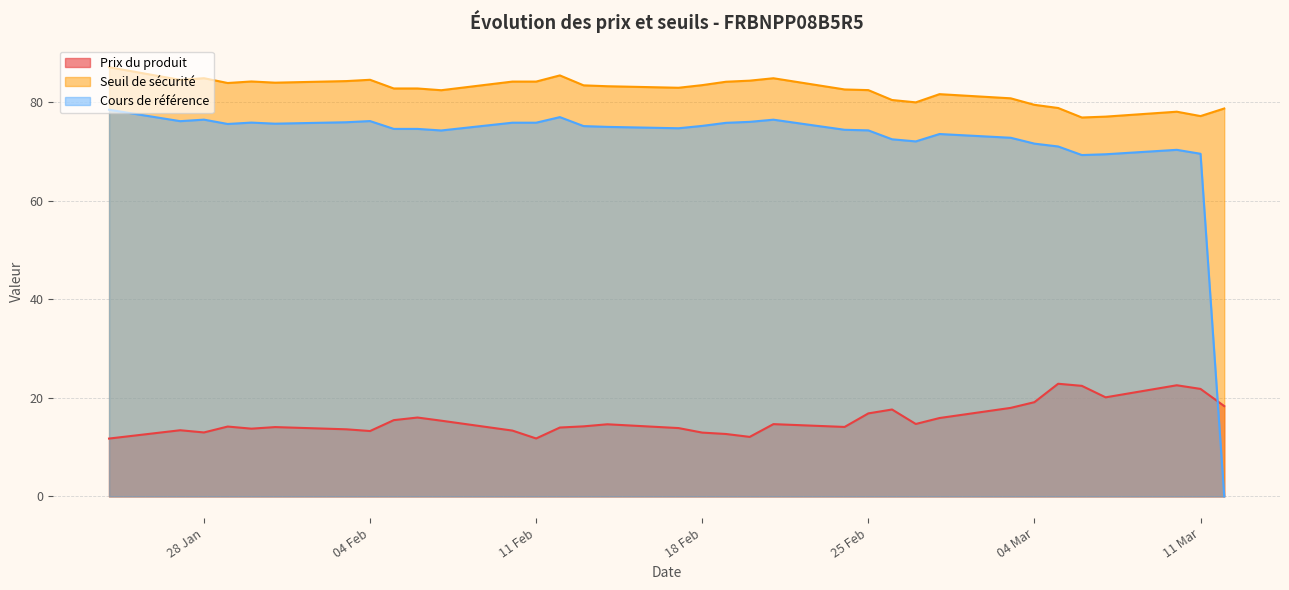

In Prix du produit, how many points are higher than both neighbors (excluding endpoints)?

9